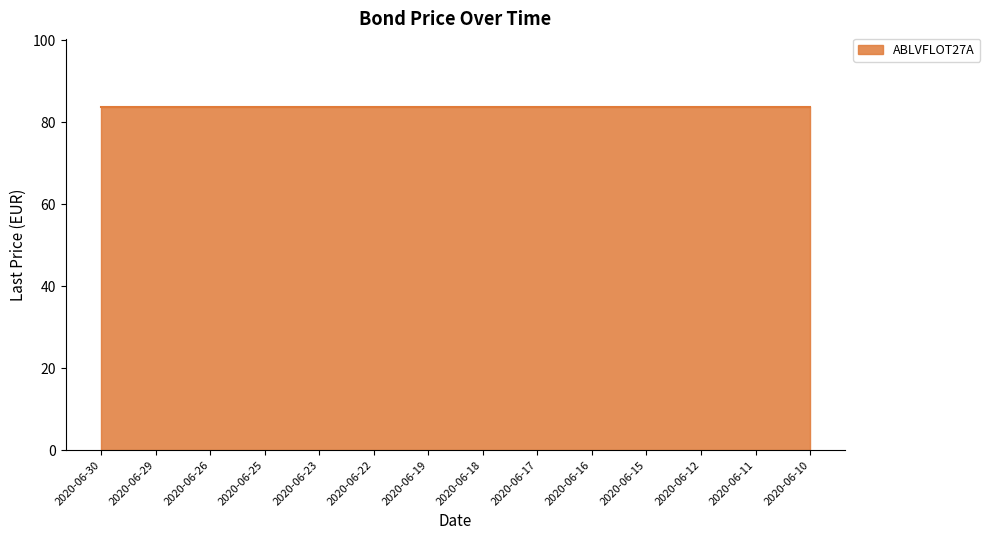

True or false: ABLVFLOT27A has a value of 111.5 at 2020-06-26.

False